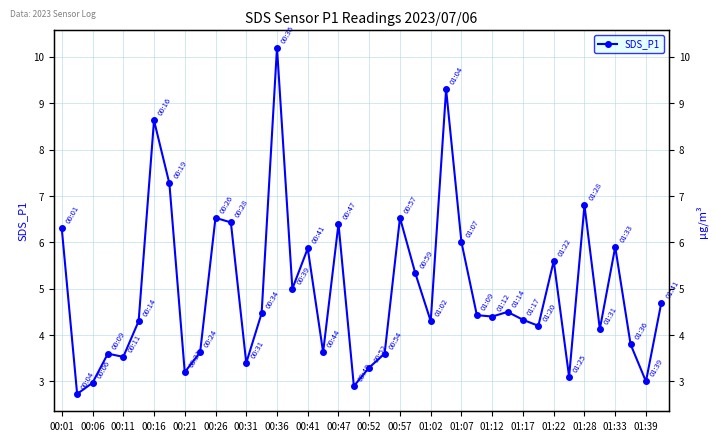

How many points are lower than both their immediate neighbors (excluding endpoints)?

13